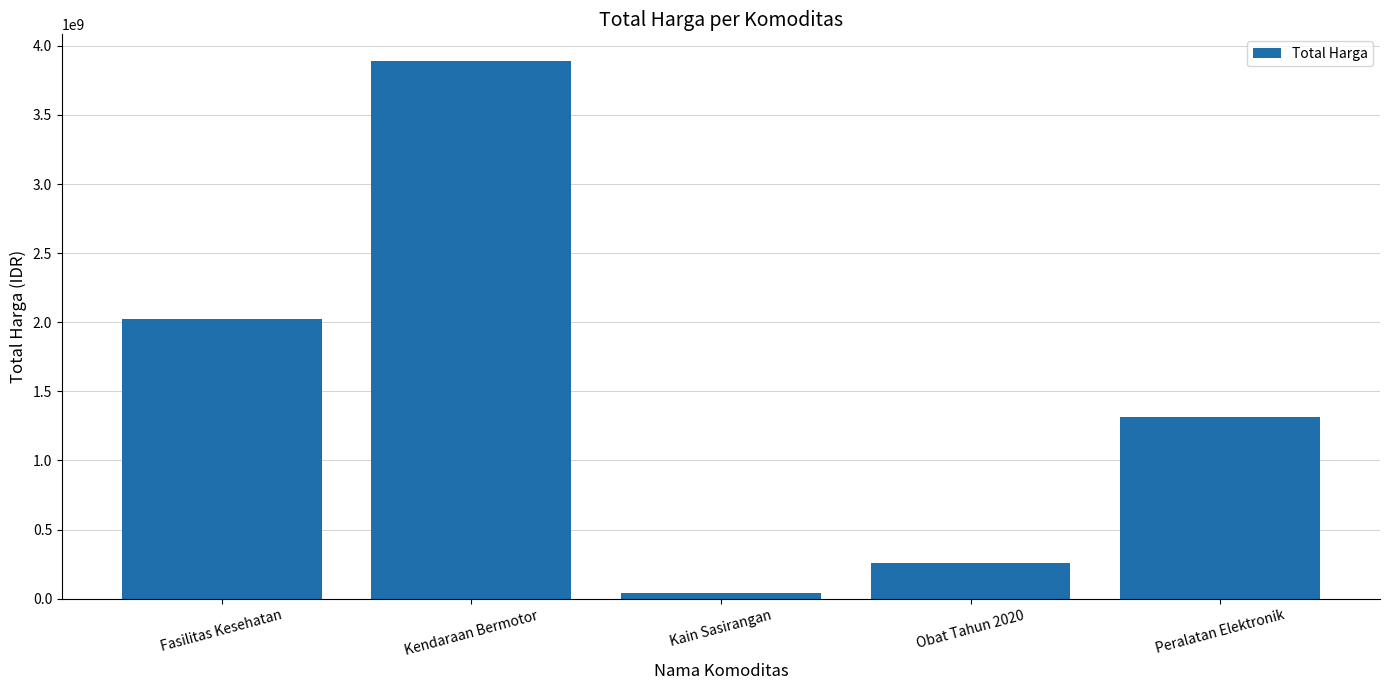

Reading left to right, list all the values displayed in this chart.

2020217015	3888564100	38075000	260420170	1311220800